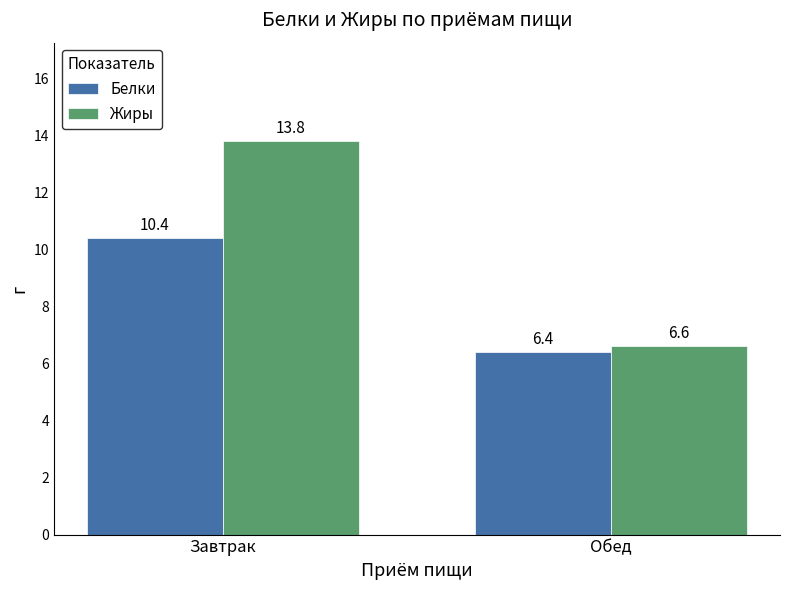

The value of Жиры at Завтрак is 8.0. True or false?

False